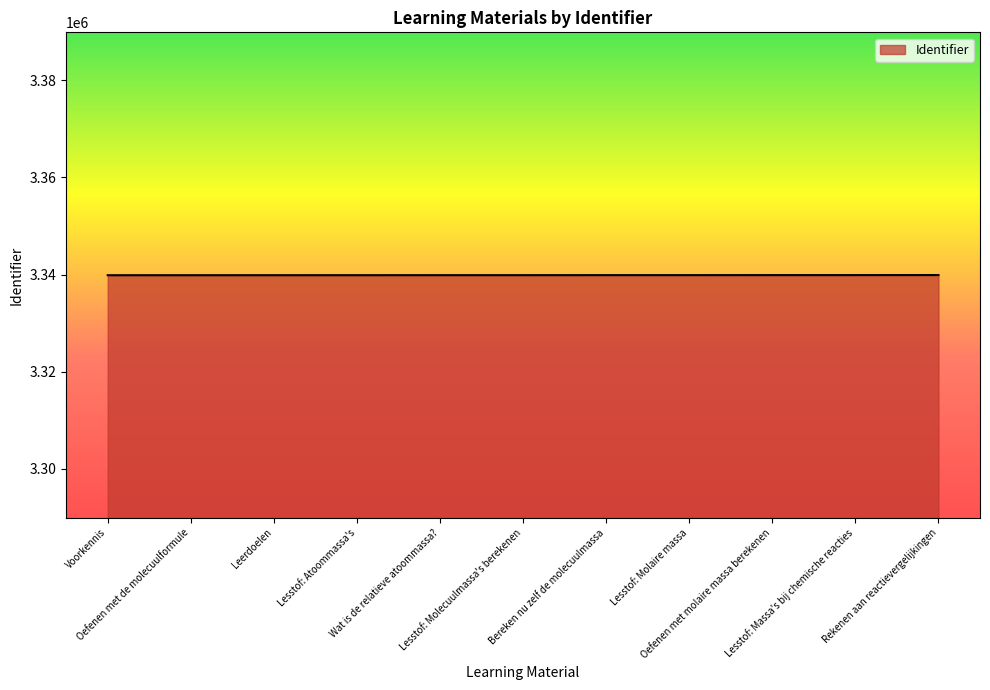

What is the greatest value displayed?

3339895